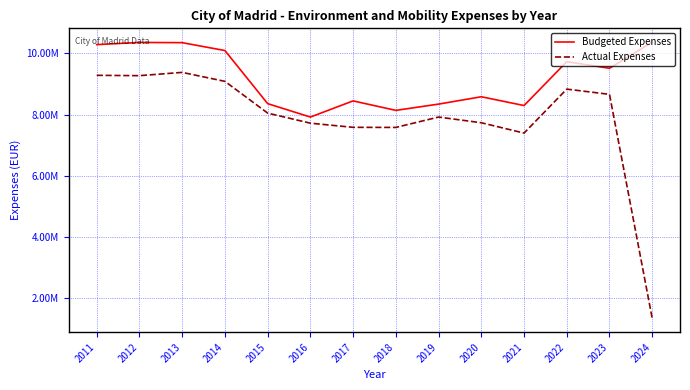

Reading left to right, list all the values displayed in this chart.

Budgeted Expenses: 2011=10286297.4	2012=10357240.0	2013=10350287.8	2014=10092100.5	2015=8356677.5	2016=7917441.2	2017=8446244.6	2018=8135691.3	2019=8341099.9	2020=8581477.4	2021=8294096.8	2022=9727438.9	2023=9513160.4	2024=10366970.0
Actual Expenses: 2011=9282098.4	2012=9271070.0	2013=9377990.8	2014=9085020.4	2015=8047105.3	2016=7717275.3	2017=7581708.3	2018=7578555.1	2019=7917689.8	2020=7731447.9	2021=7393586.5	2022=8831049.1	2023=8660108.1	2024=1335437.6